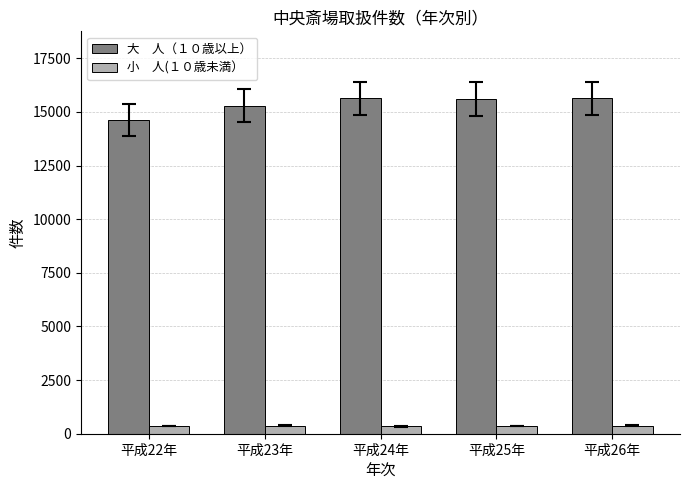

Count the number of categories in the chart.

5